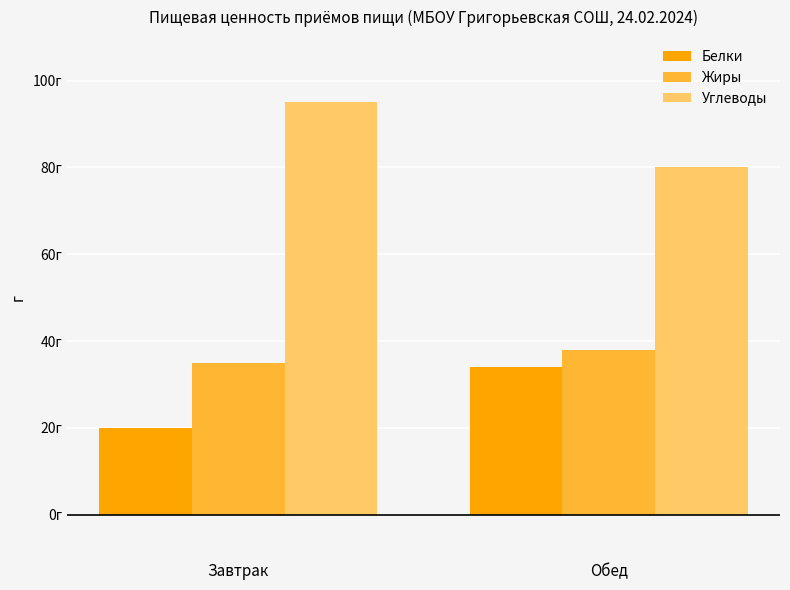

Reading left to right, extract all data points from this chart.

Белки: Завтрак=20	Обед=34
Жиры: Завтрак=35	Обед=38
Углеводы: Завтрак=95	Обед=80